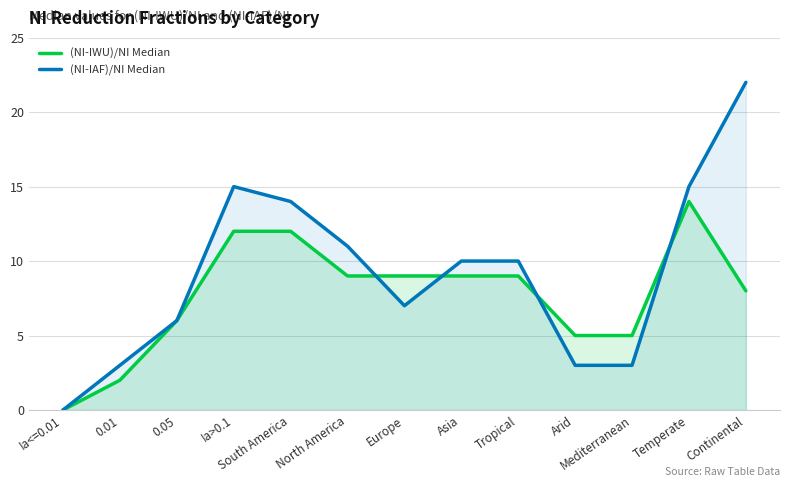

Reading left to right, extract all data points from this chart.

(NI-IWU)/NI Median: Ia<=0.01=0	0.01=2	0.05=6	Ia>0.1=12	South America=12	North America=9	Europe=9	Asia=9	Tropical=9	Arid=5	Mediterranean=5	Temperate=14	Continental=8
(NI-IAF)/NI Median: Ia<=0.01=0	0.01=3	0.05=6	Ia>0.1=15	South America=14	North America=11	Europe=7	Asia=10	Tropical=10	Arid=3	Mediterranean=3	Temperate=15	Continental=22